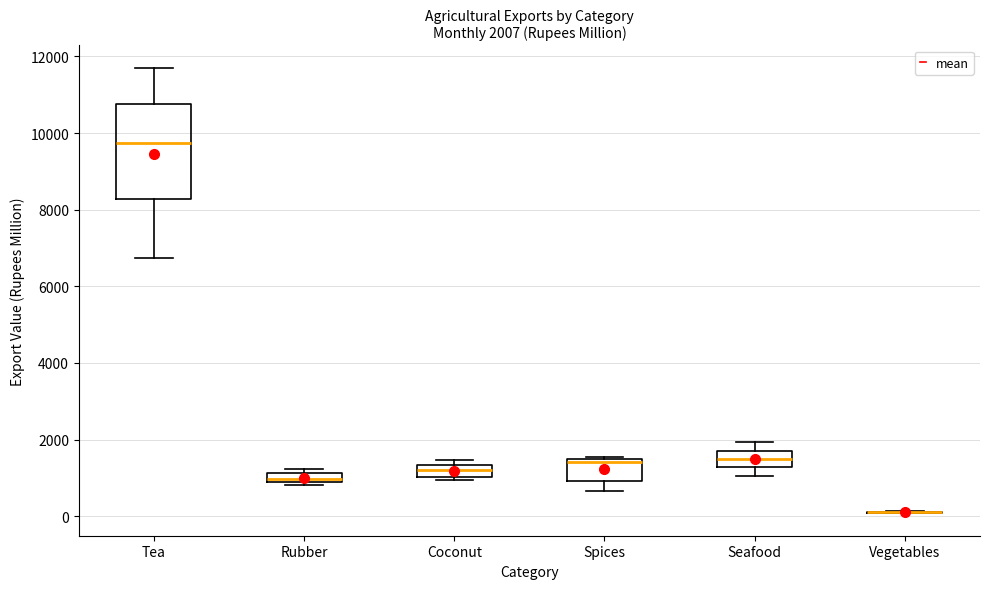

Comparing the boxes themselves (not the whiskers), which one is the tallest?

Tea